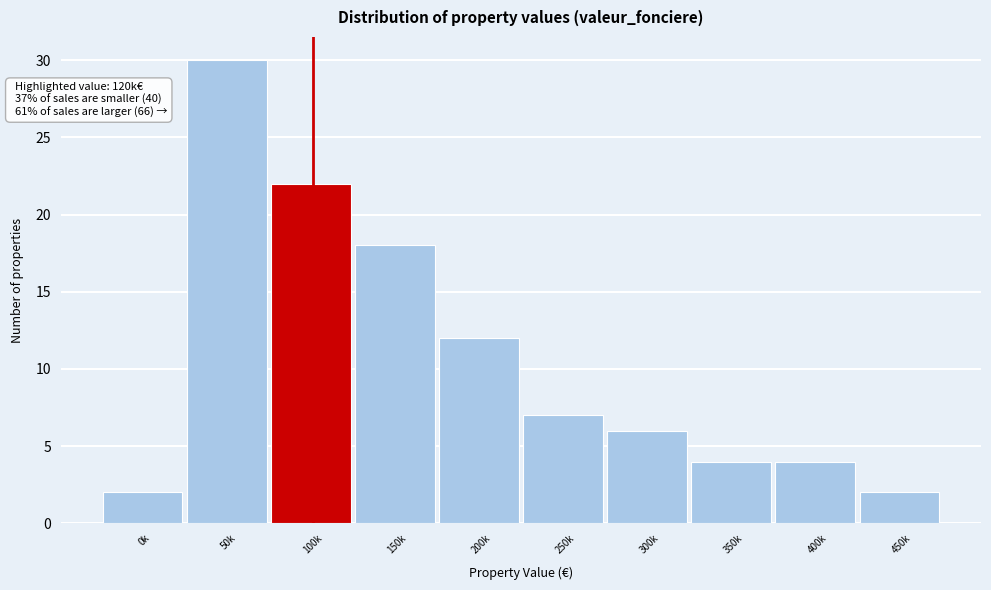

Reading left to right, extract all data points from this chart.

0k=2	50k=30	100k=22	150k=18	200k=12	250k=7	300k=6	350k=4	400k=4	450k=2